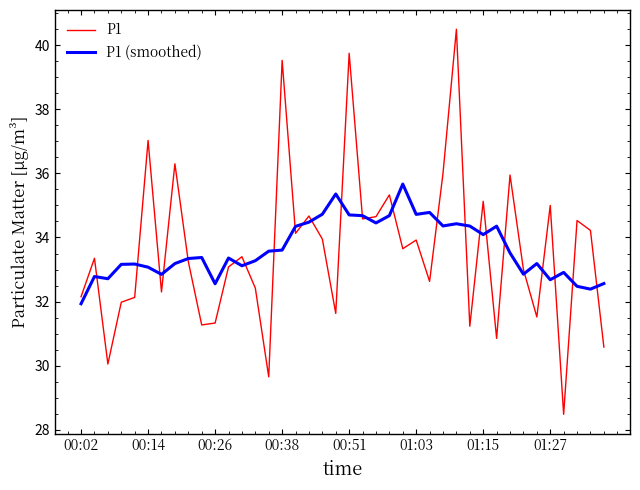

Which series has the largest range (max minus min)?

P1